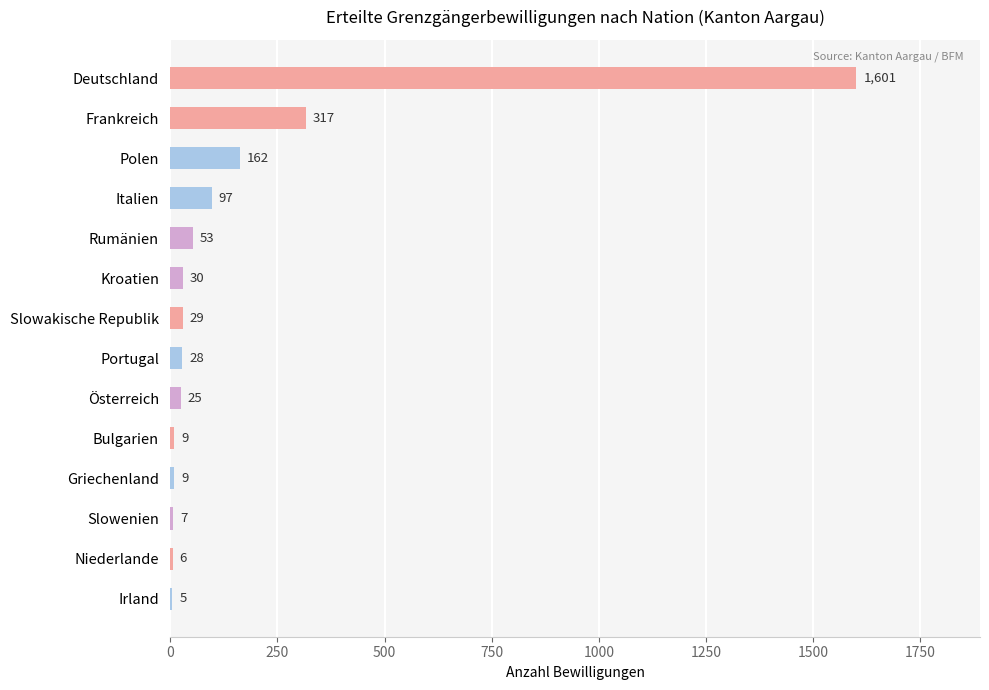

Which category has the highest value across all series?

Deutschland